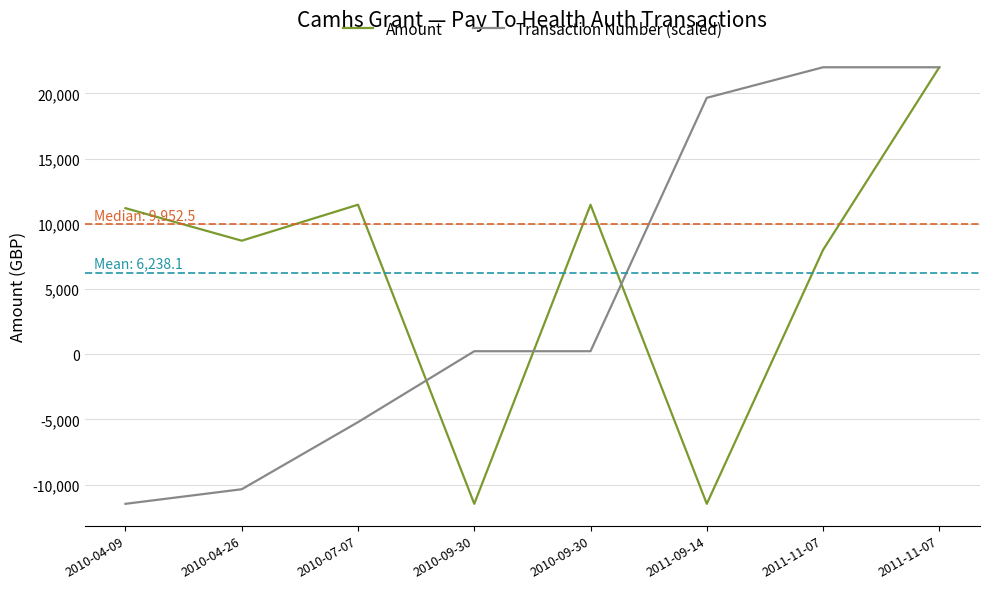

Does the chart have visible grid lines?

Yes